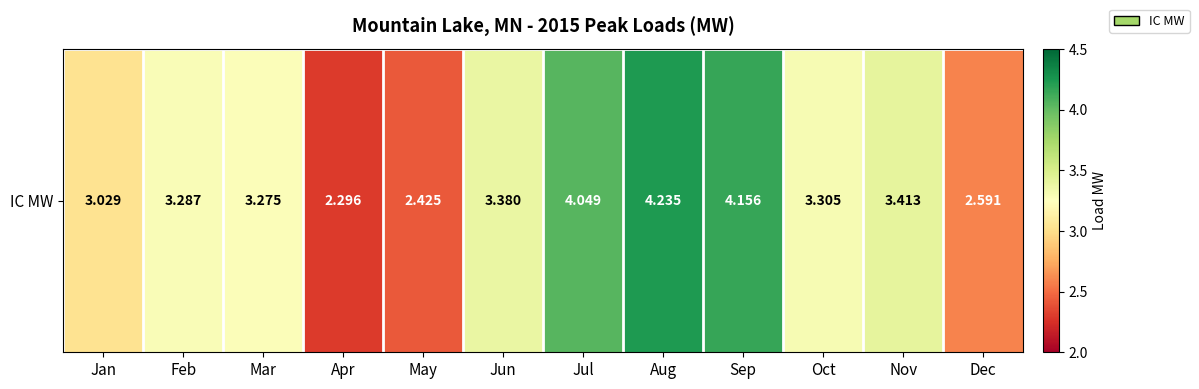

List the labels in order of value, smallest first.

Apr, May, Dec, Jan, Mar, Feb, Oct, Jun, Nov, Jul, Sep, Aug